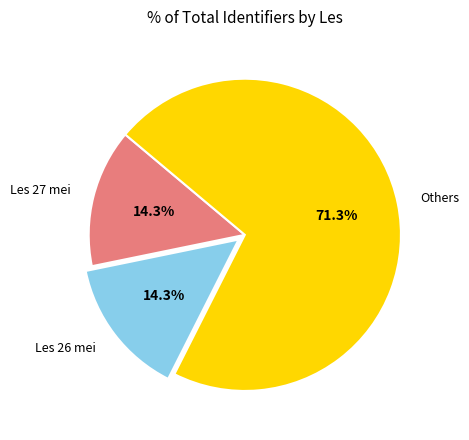

Between Les 26 mei and Others, which is larger?

Others